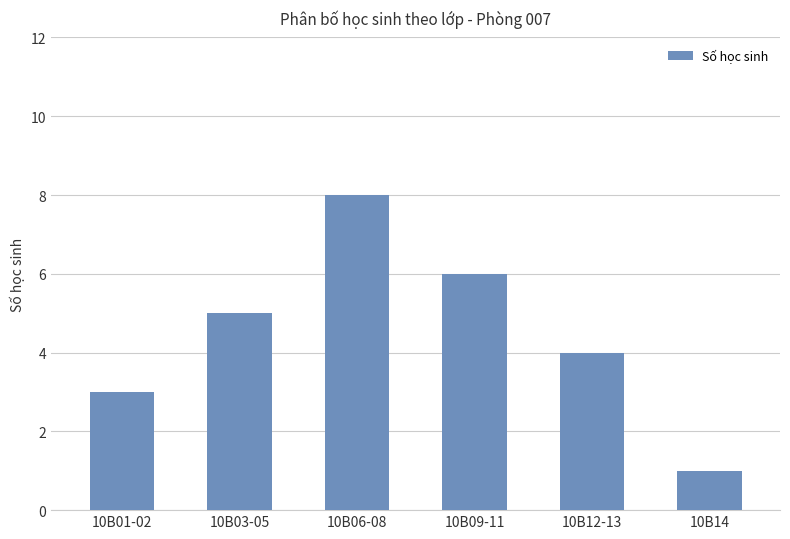

The value at 10B03-05 is 3. True or false?

False